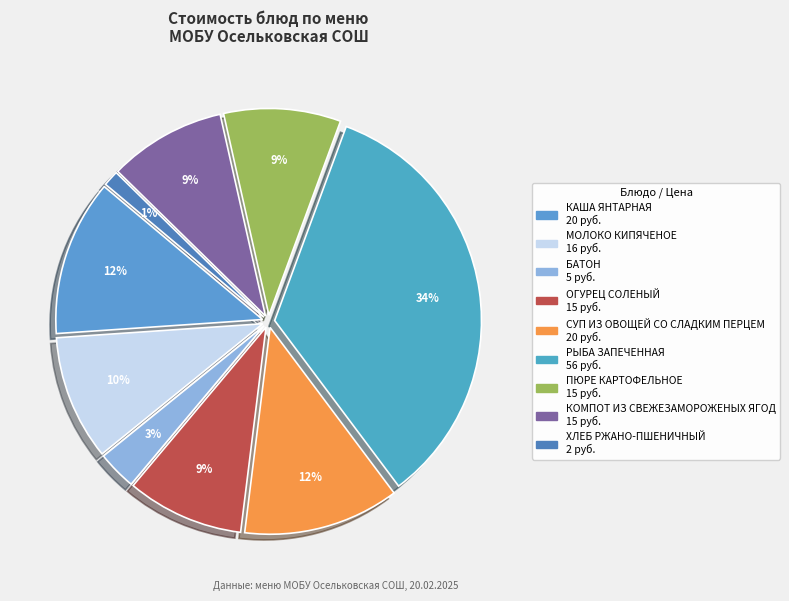

What is the largest slice in the pie chart?

РЫБА ЗАПЕЧЕННАЯ